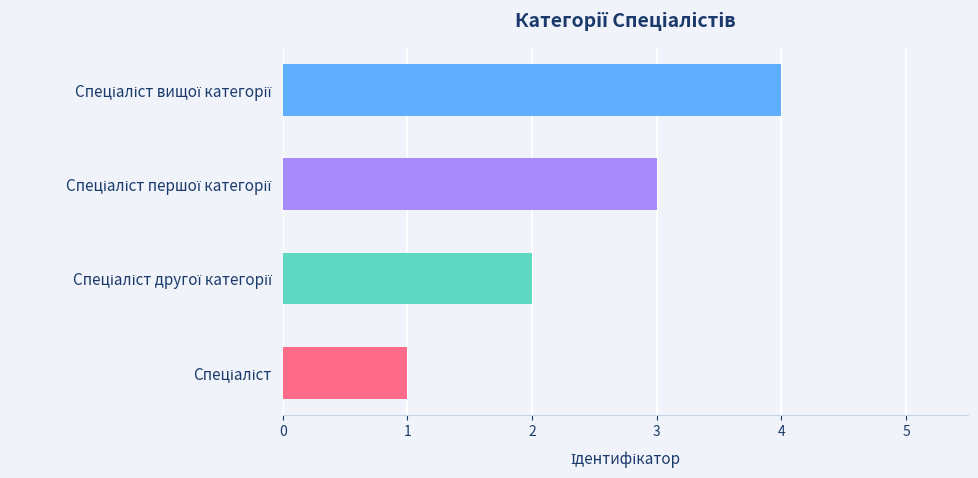

Reading right to left, extract all data points from this chart.

Спеціаліст вищої категорії=4	Спеціаліст першої категорії=3	Спеціаліст другої категорії=2	Спеціаліст=1